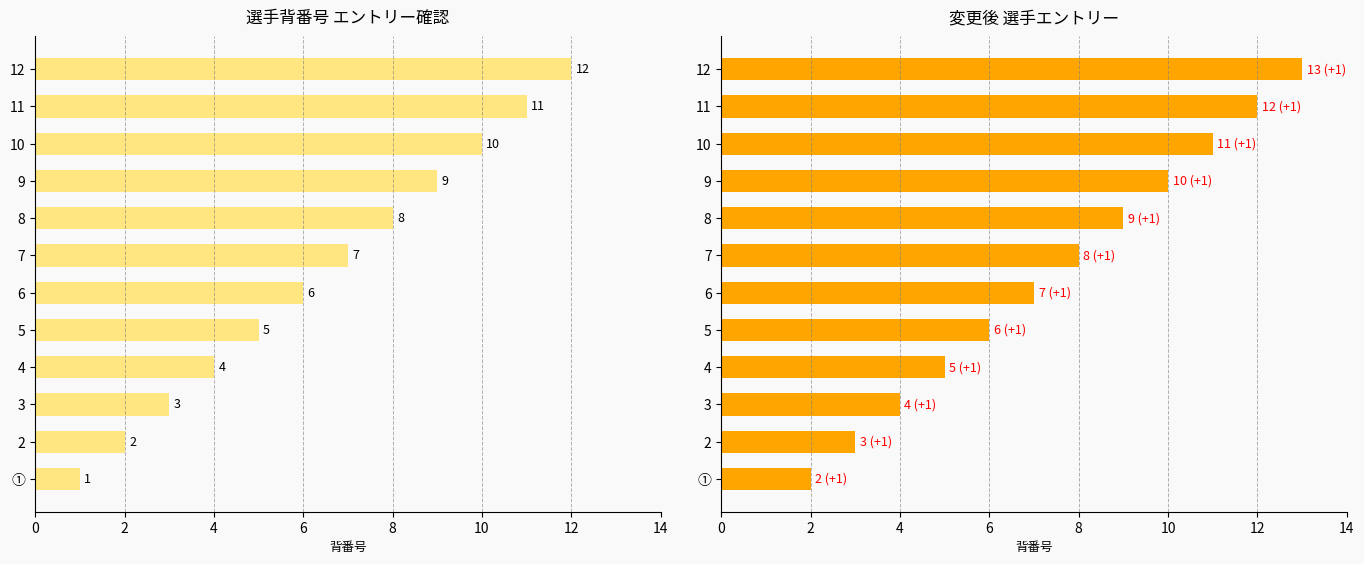

Rank the series by their maximum value, from highest to lowest.

変更後, 背番号